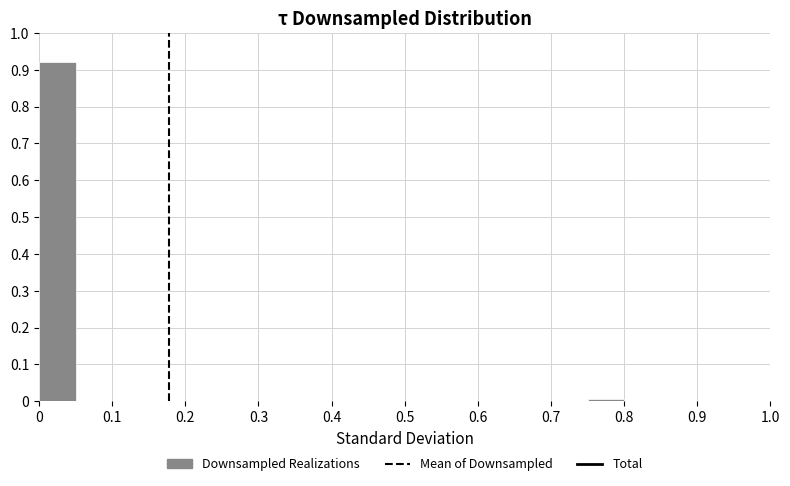

What is the height of the bar covering 0.00 to 0.05 on the x-axis? The values are not printed on the chart, so give them approximately, as read against the axis.

0.92